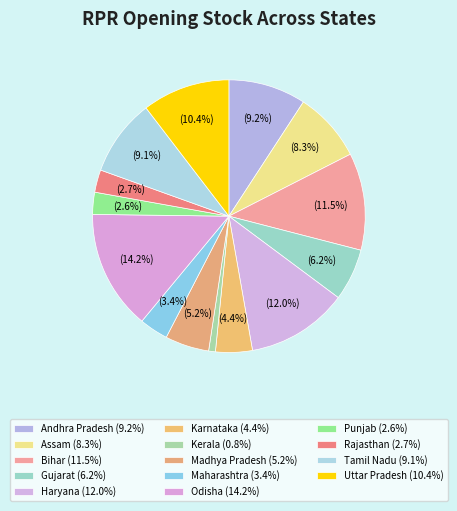

How many segments does this pie chart have?

14